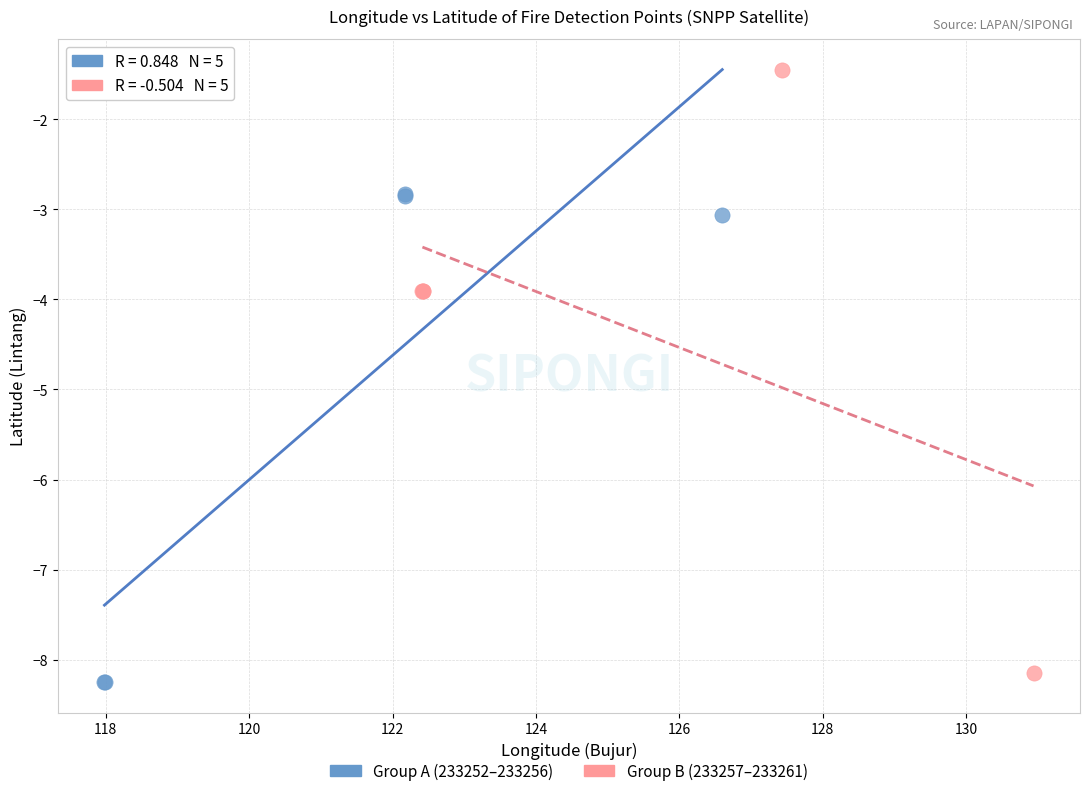

Which series has the widest spread of Y values?

Group B (233257–233261)